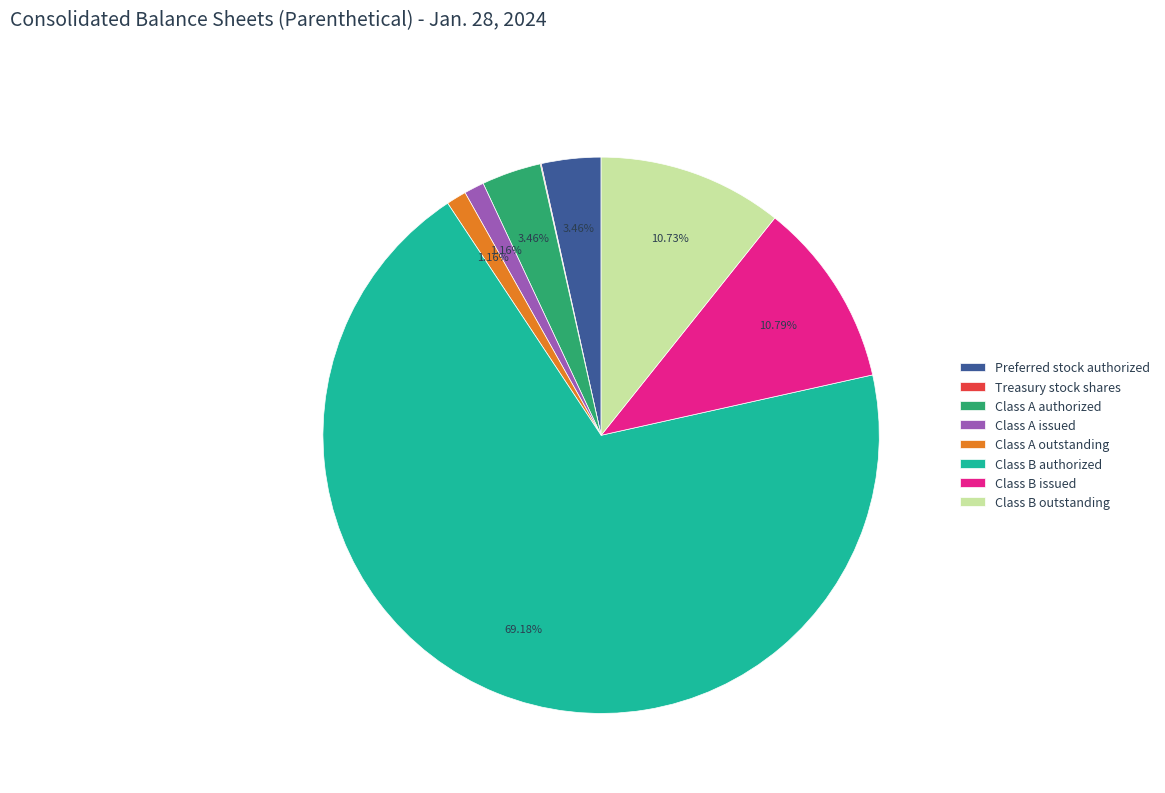

Between Class A issued and Preferred stock authorized, which is larger?

Preferred stock authorized